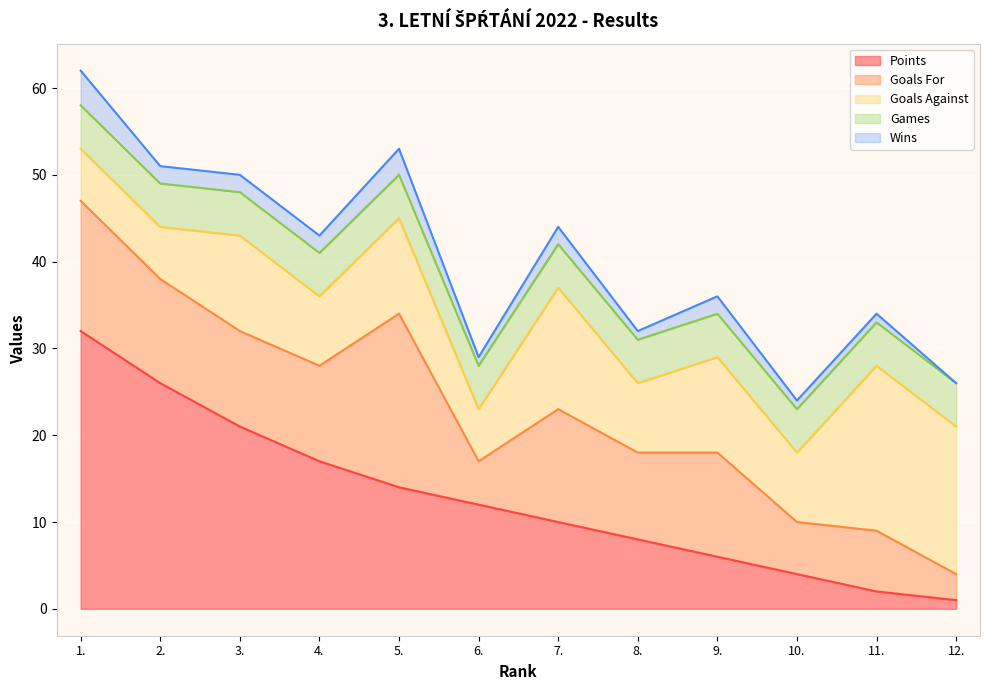

True or false: Games has more than 1 interior local peaks.

False